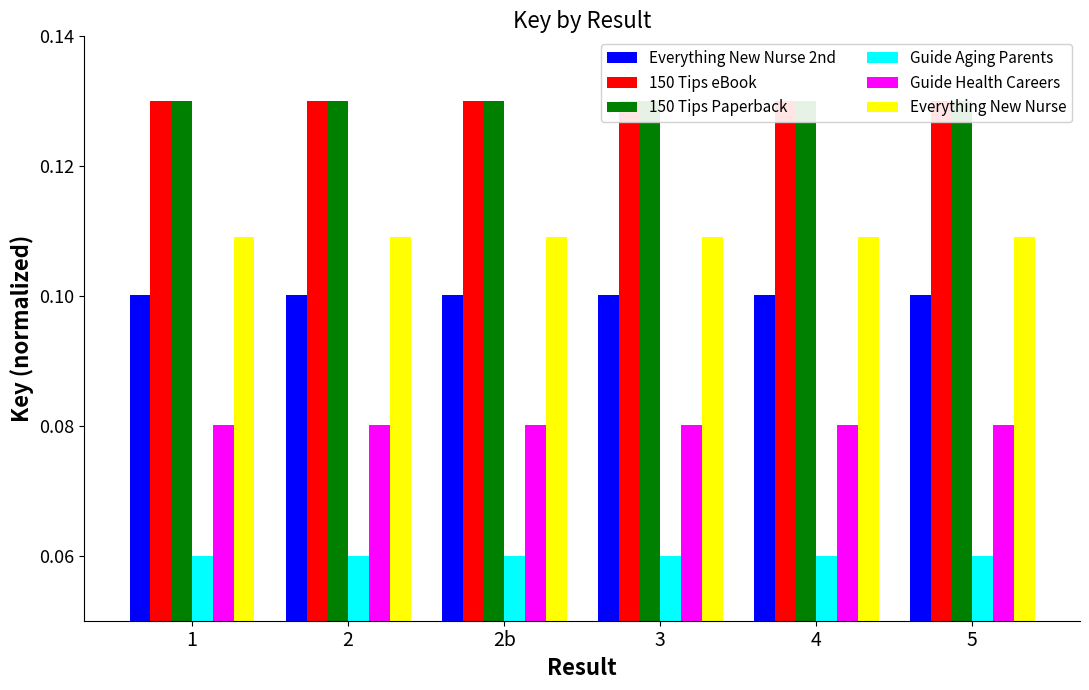

Does the chart contain stacked bars?

No